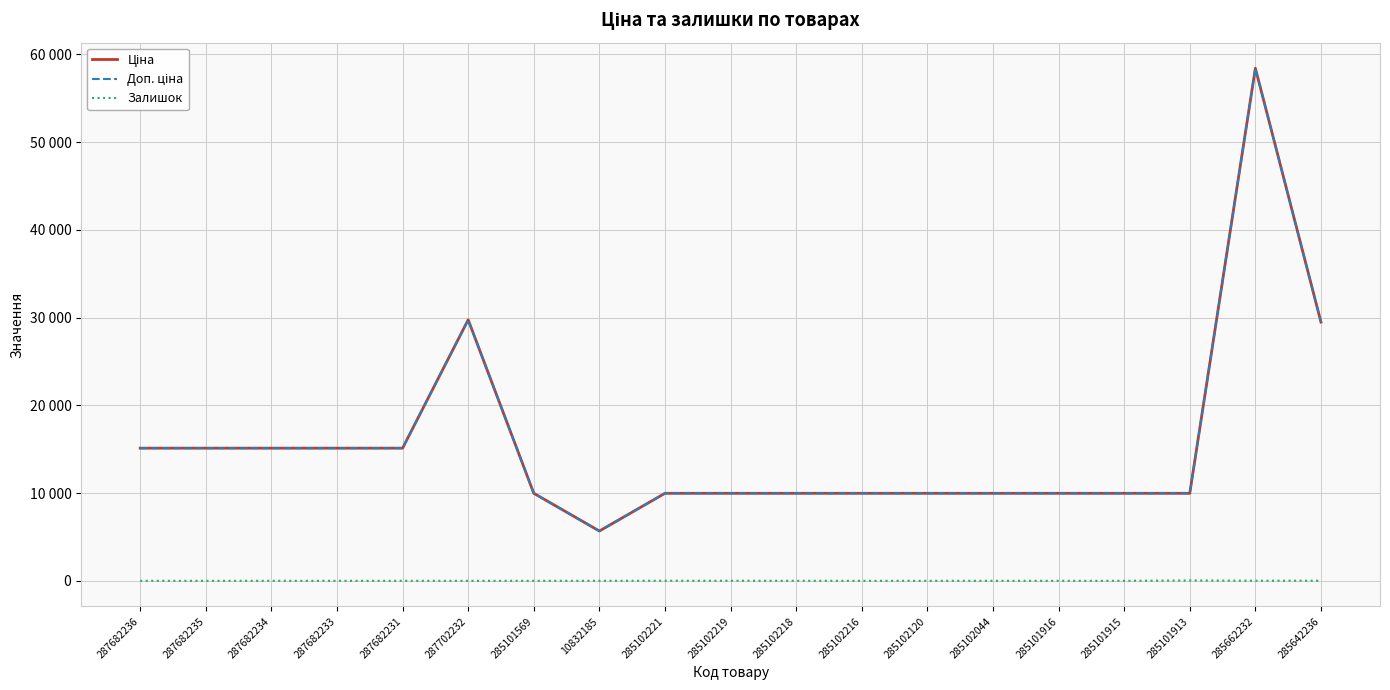

Is this an area chart (filled region under the line)?

No